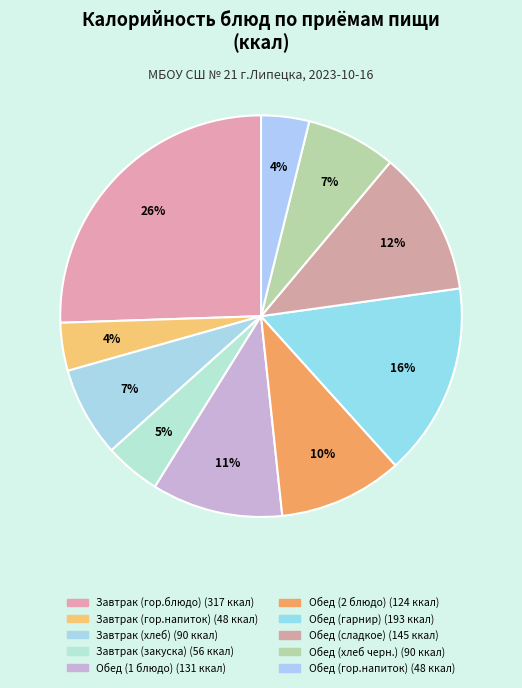

Between Обед (2 блюдо) and Обед (хлеб черн.), which is larger?

Обед (2 блюдо)